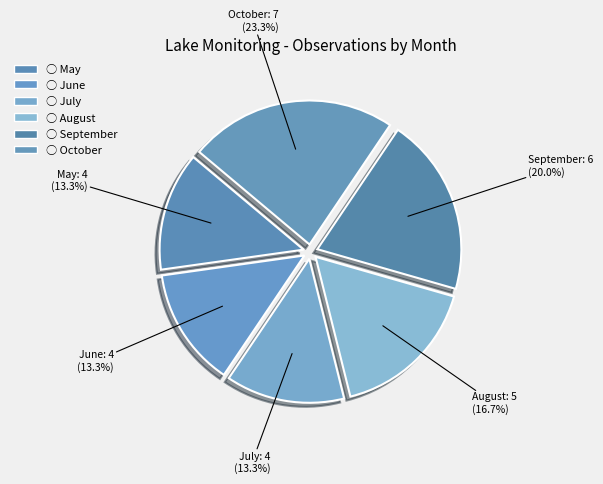

What is the largest slice in the pie chart?

October